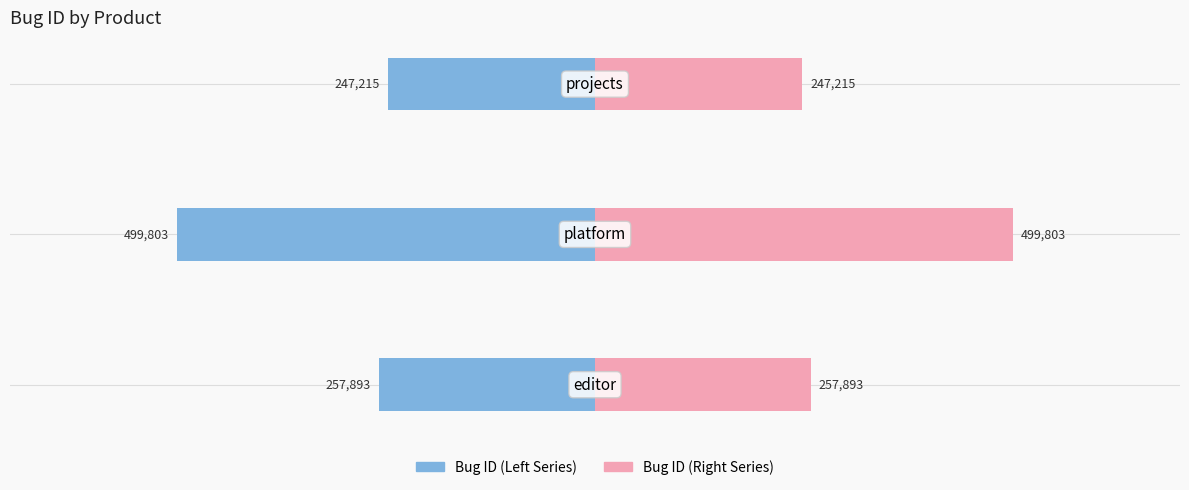

Rank the series by their maximum value, from lowest to highest.

Bug ID (Left), Bug ID (Right)